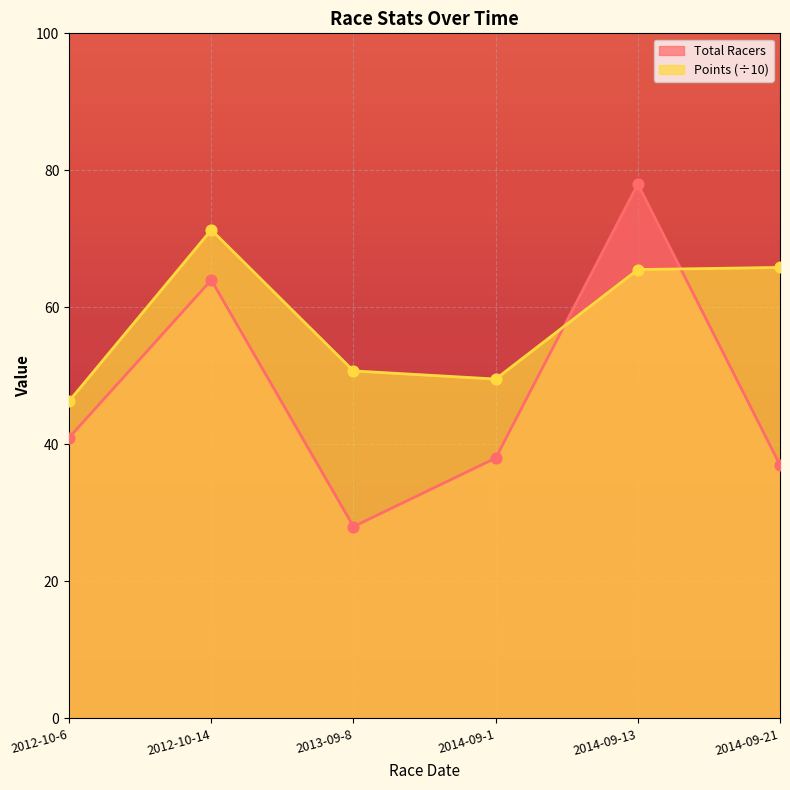

Which series has the largest total across all categories?

Points (÷10)